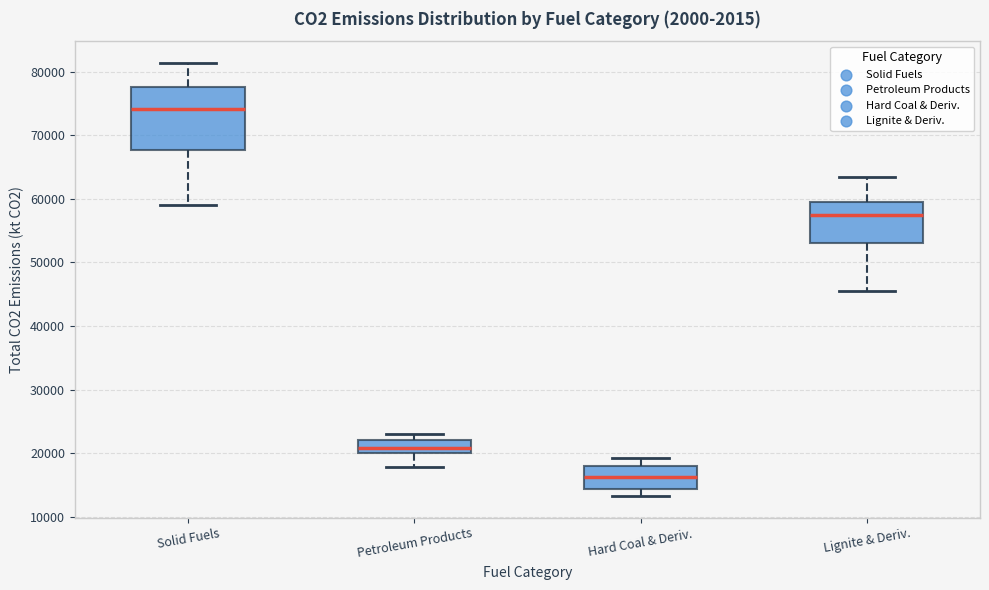

Which box is the tallest, from its lower edge to its upper edge?

Solid Fuels